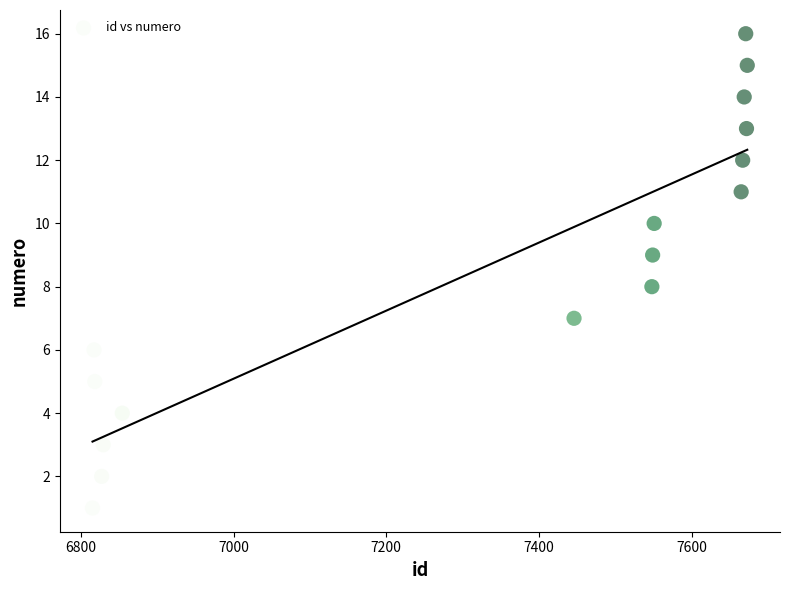

What is the range of Y values (max minus min)?

15